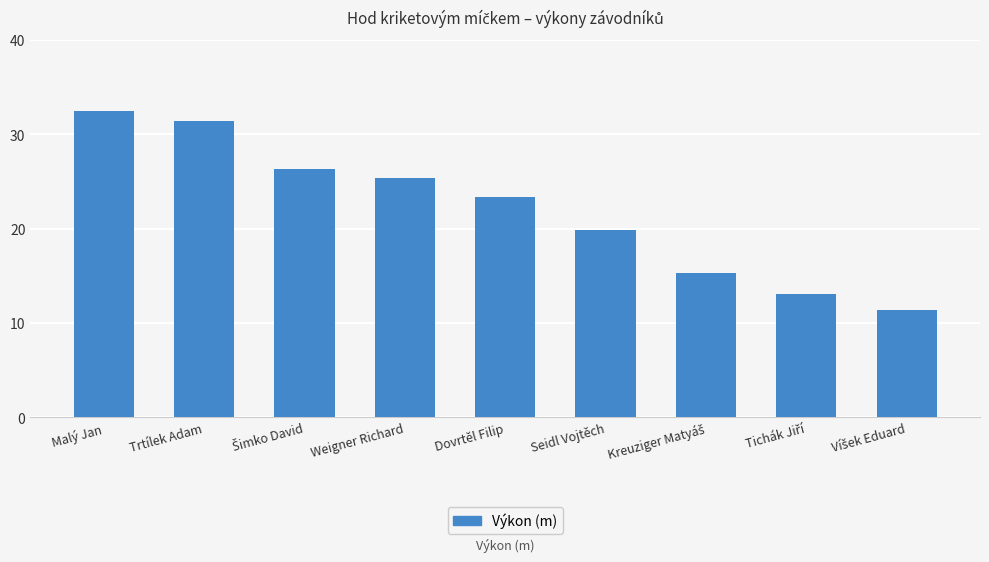

What is the sum of all values?

198.5